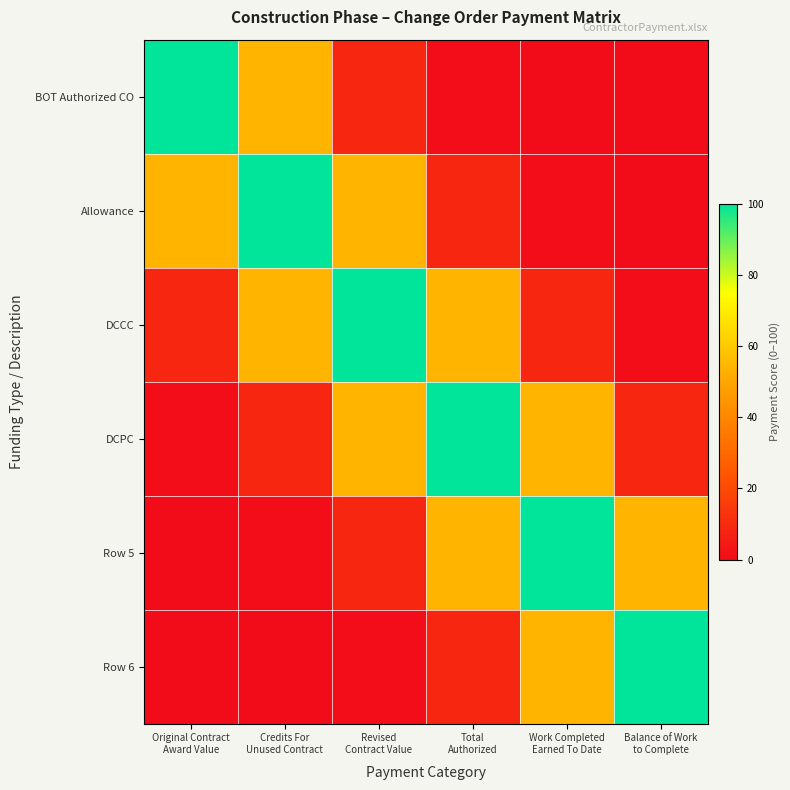

Count the number of data series in this chart.

6